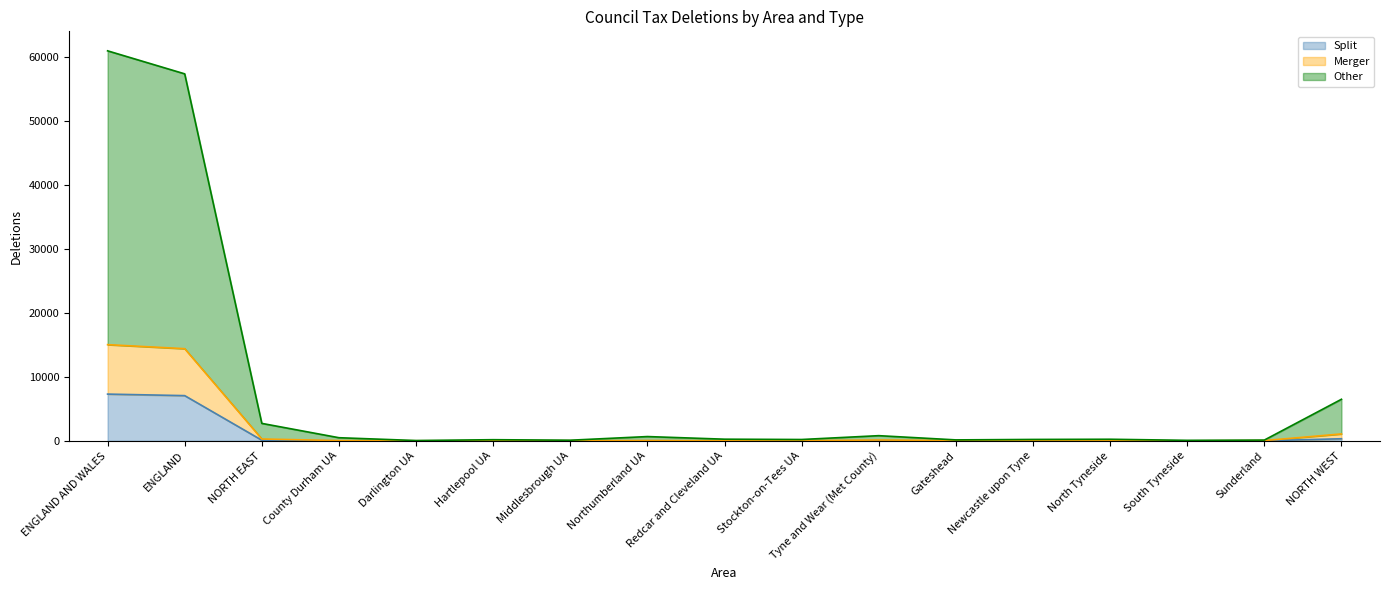

The Merger series shows 100 at Middlesbrough UA. True or false?

True